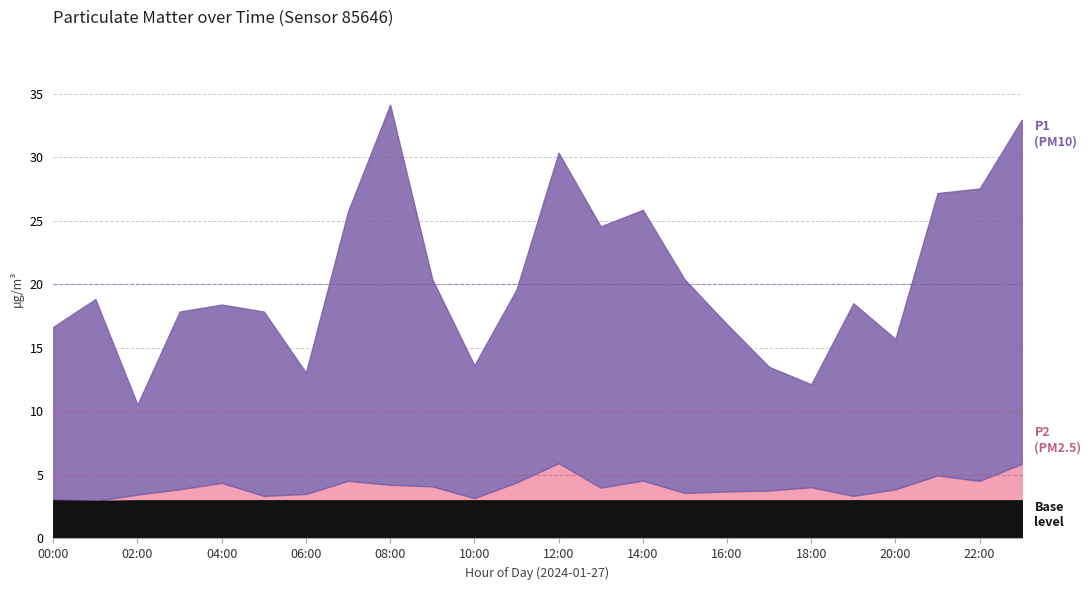

How many interior local peaks does the P1 series have?

6